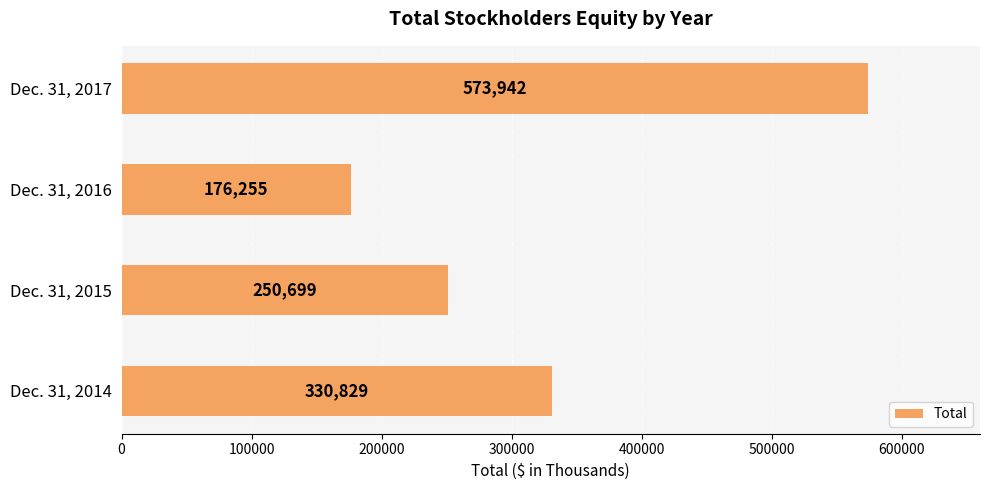

Does the chart contain any negative values?

No